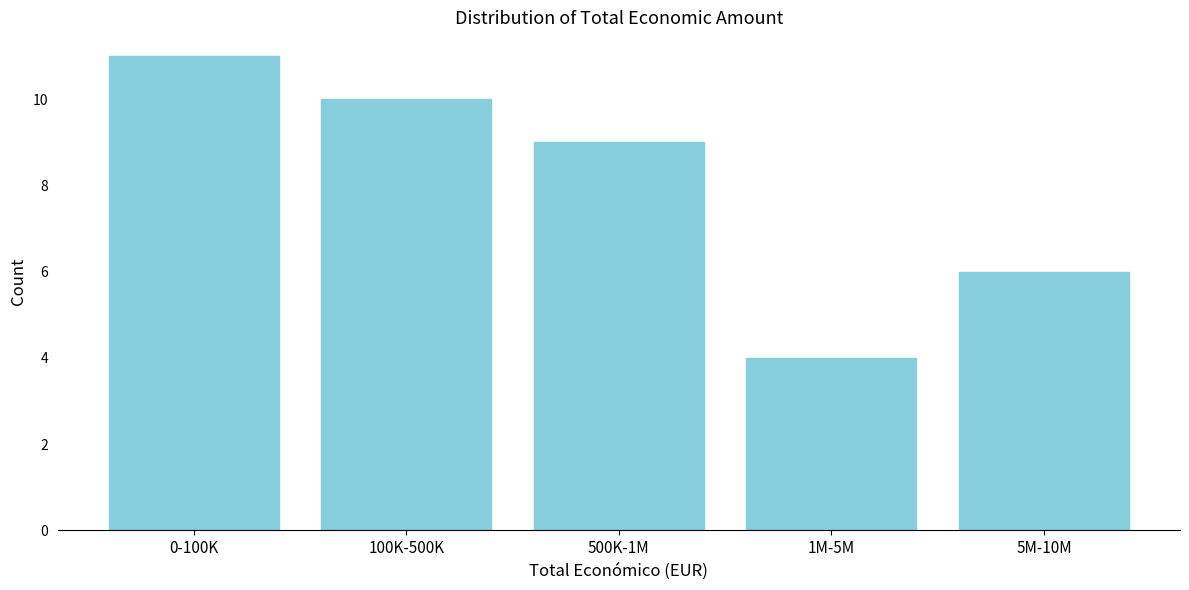

Reading left to right, what are all the values shown in this chart?

0-100K=11	100K-500K=10	500K-1M=9	1M-5M=4	5M-10M=6